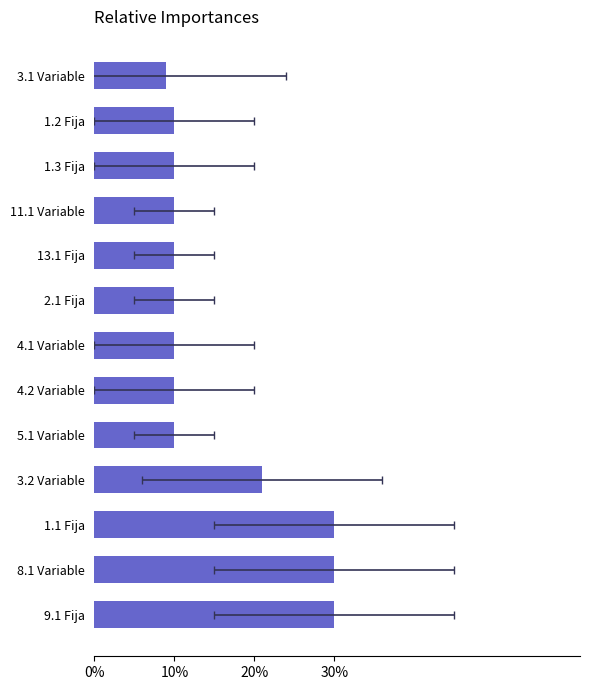

What is the average value?

0.2